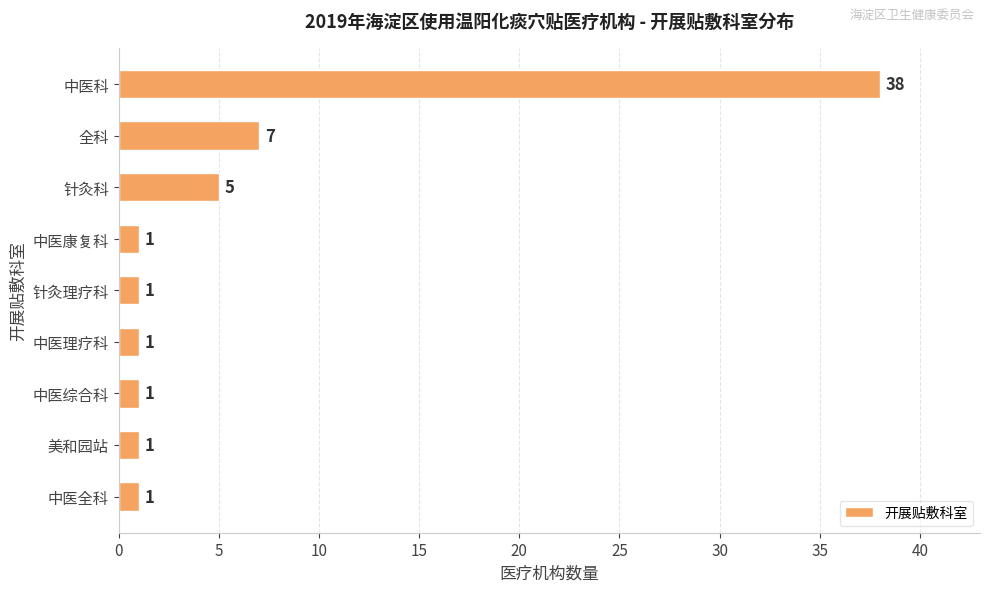

Where is the data nearest to the value 19?

全科